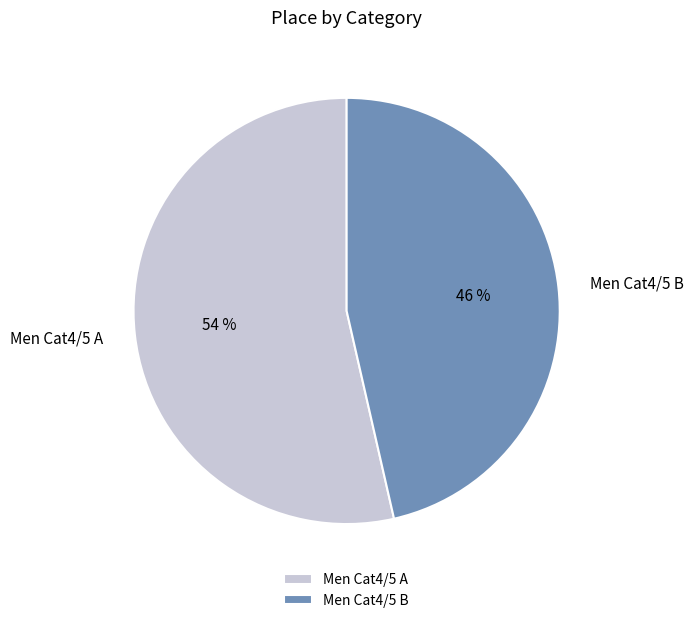

Combined, do Men Cat4/5 A and Men Cat4/5 B account for over 50%?

Yes